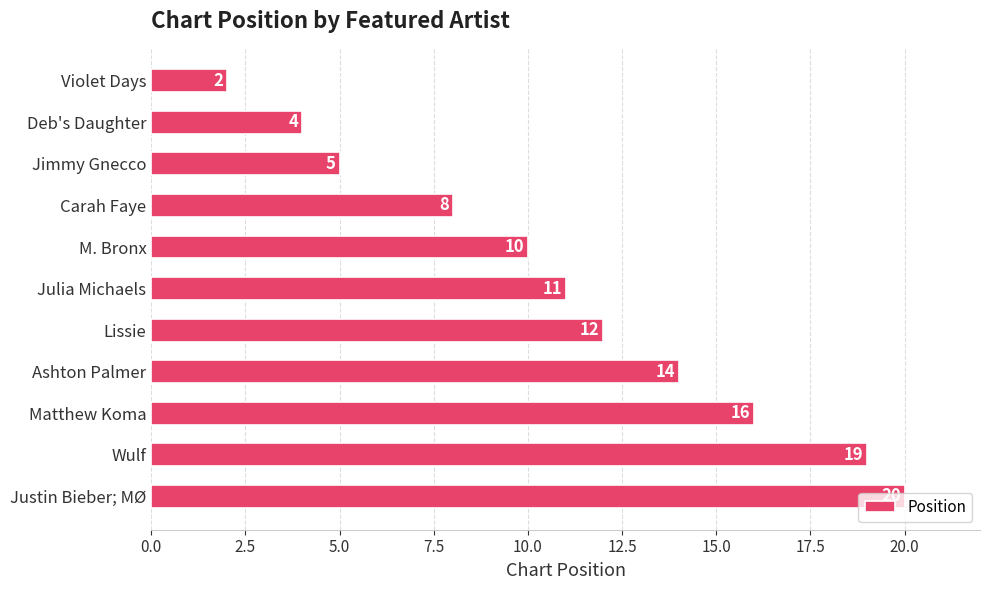

How many data points are less than 11?

5